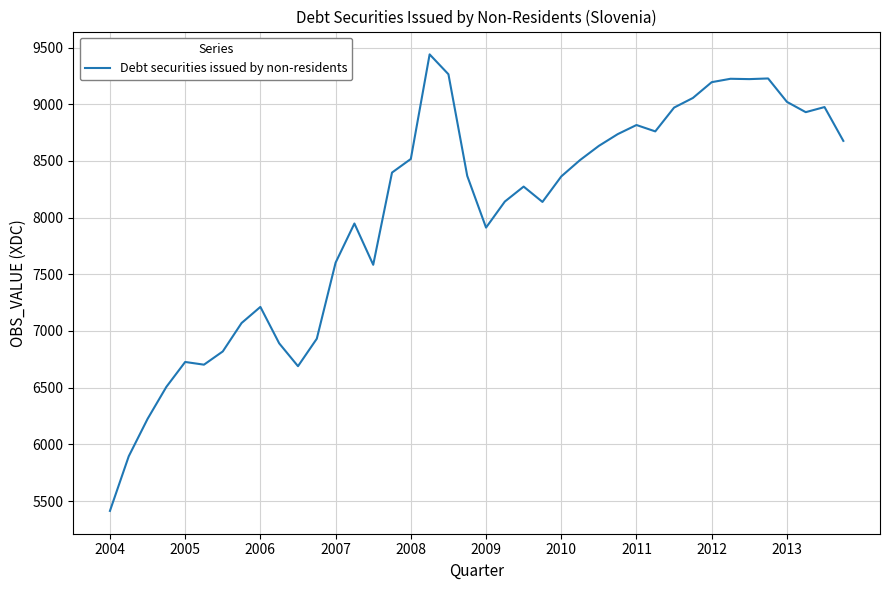

What is the minimum value shown in the chart?

5412.9